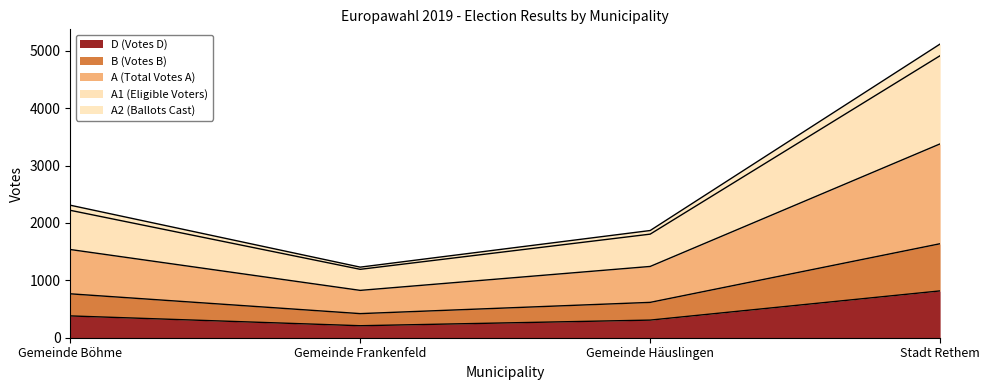

Which series changed the most between Gemeinde Frankenfeld and Gemeinde Häuslingen?

A